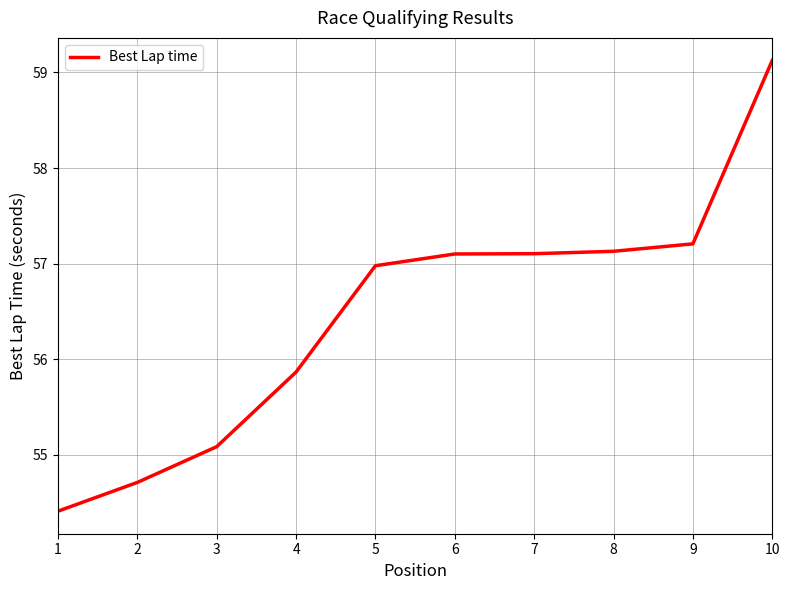

What is the difference between the values at 3 and 4?

0.8